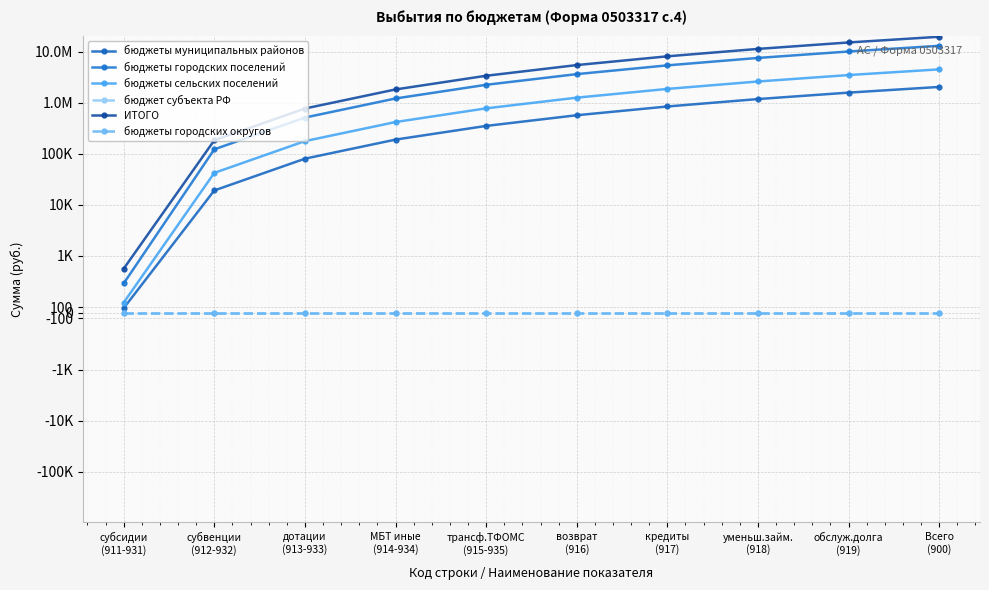

What position from the left is кредиты
(917)?

7